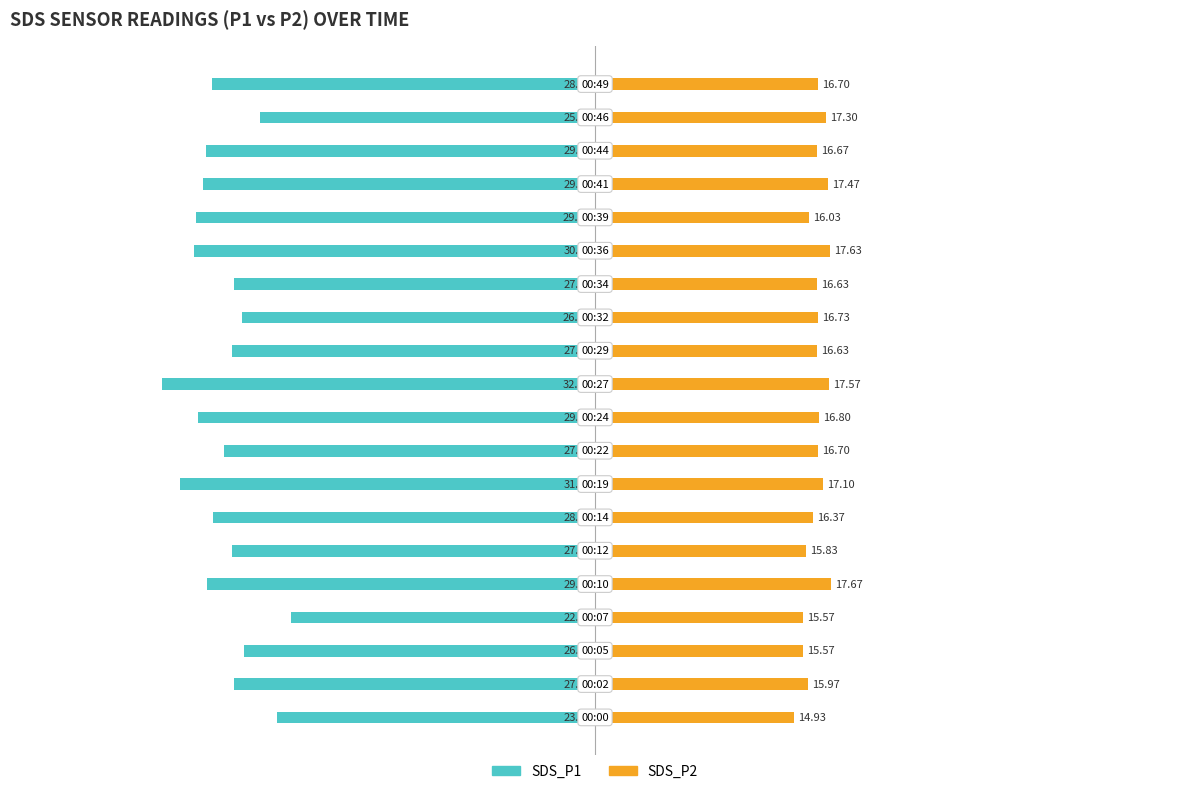

Rank the categories by SDS_P1 value from lowest to highest.

10, 7, 14, 15, 9, 16, 17, 4, 19, 6, 8, 11, 5, 1, 13, 12, 2, 18, 0, 3